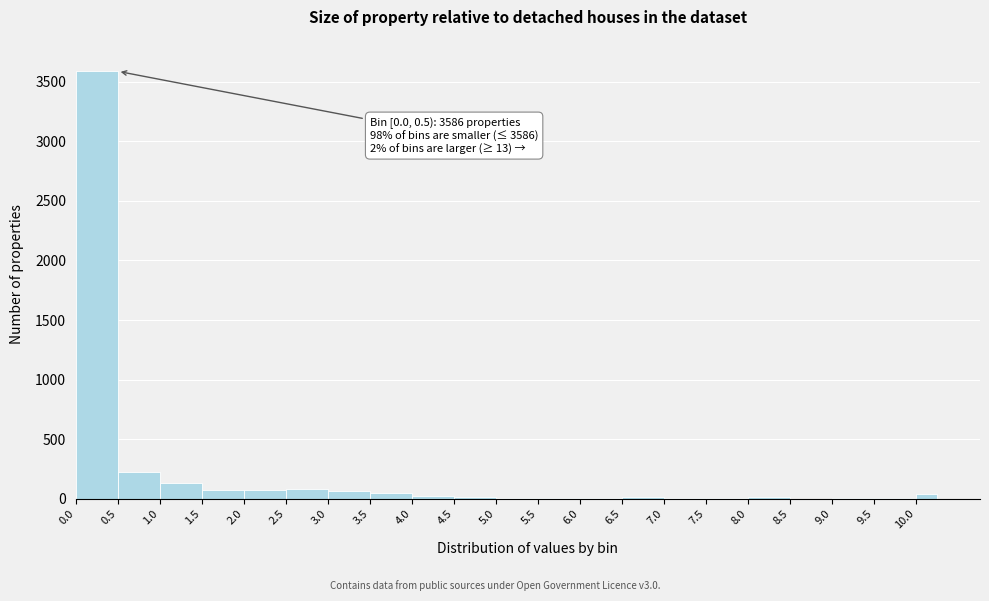

Over which range of the x-axis is the bar tallest?

0.00 to 0.50